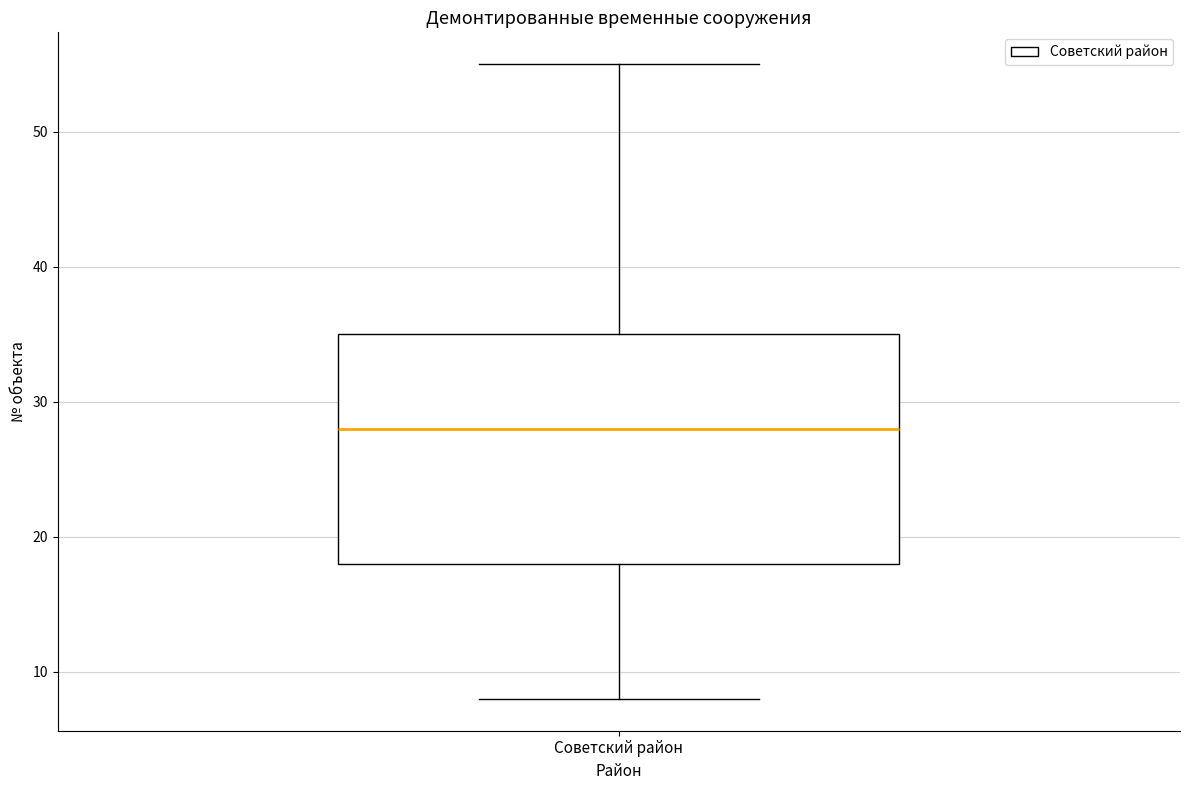

Read this box plot against the y-axis: the position of the median line, the range covered by the box, and the ends of both whiskers. The values are not printed on the chart, so give them approximately, as read against the axis.

median 28, box 18 to 35, whiskers 8 to 55